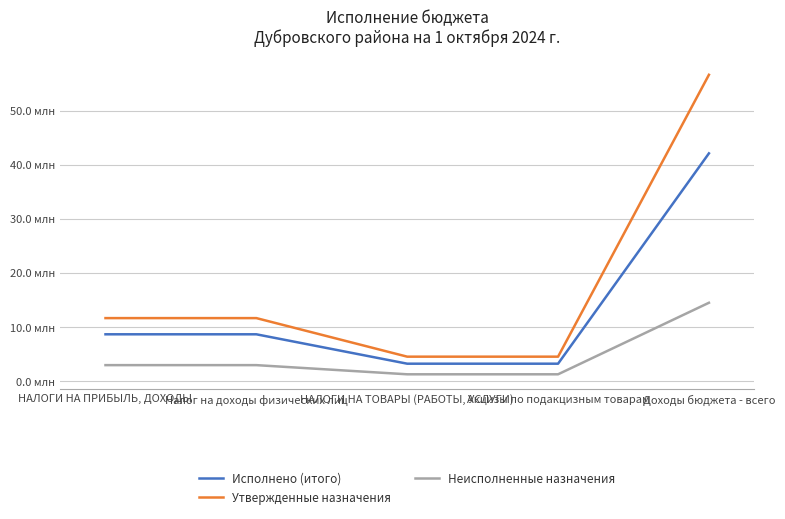

What are all the series names shown in the legend?

Исполнено (итого), Утвержденные назначения, Неисполненные назначения